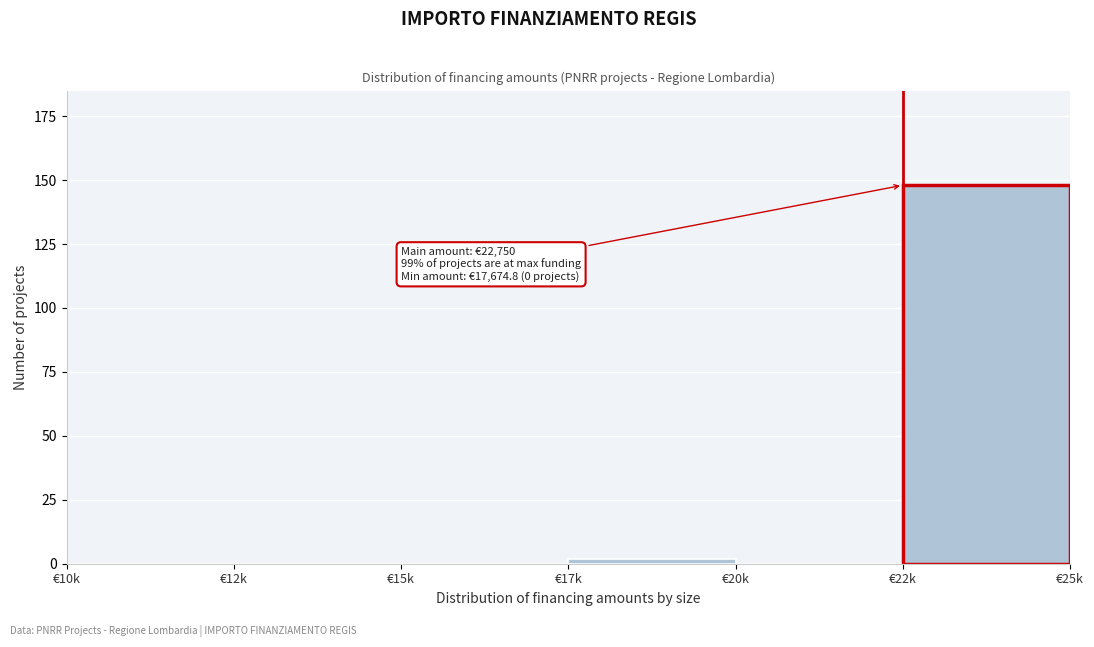

Reading left to right, what are all the values shown in this chart?

€10k=0	€12k=0	€15k=0	€17k=2	€20k=0	€22k=148